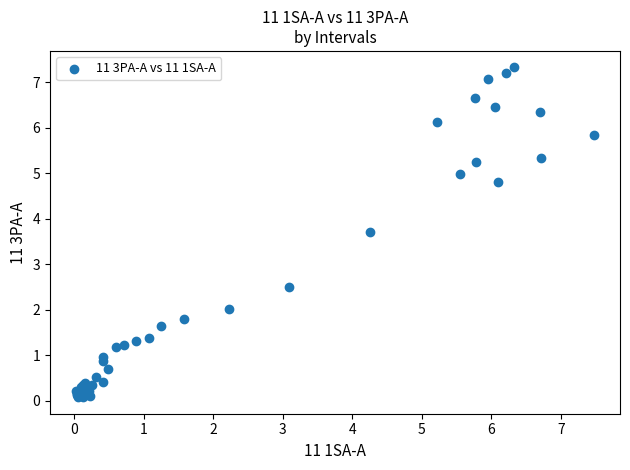

What Y value in the scatter plot is closest to 3?

2.5